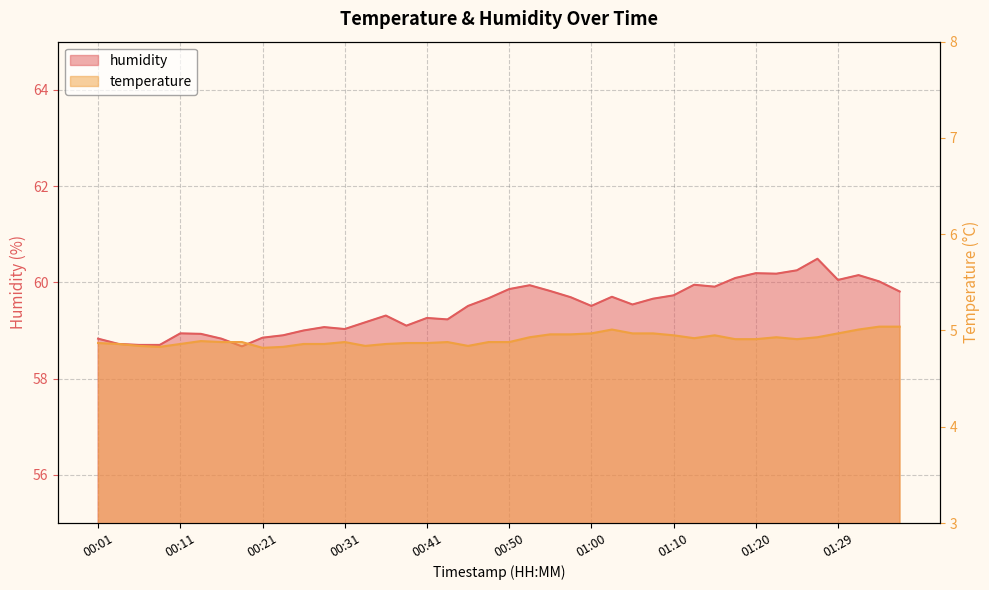

True or false: temperature has more than 0 points higher than both neighbors.

True